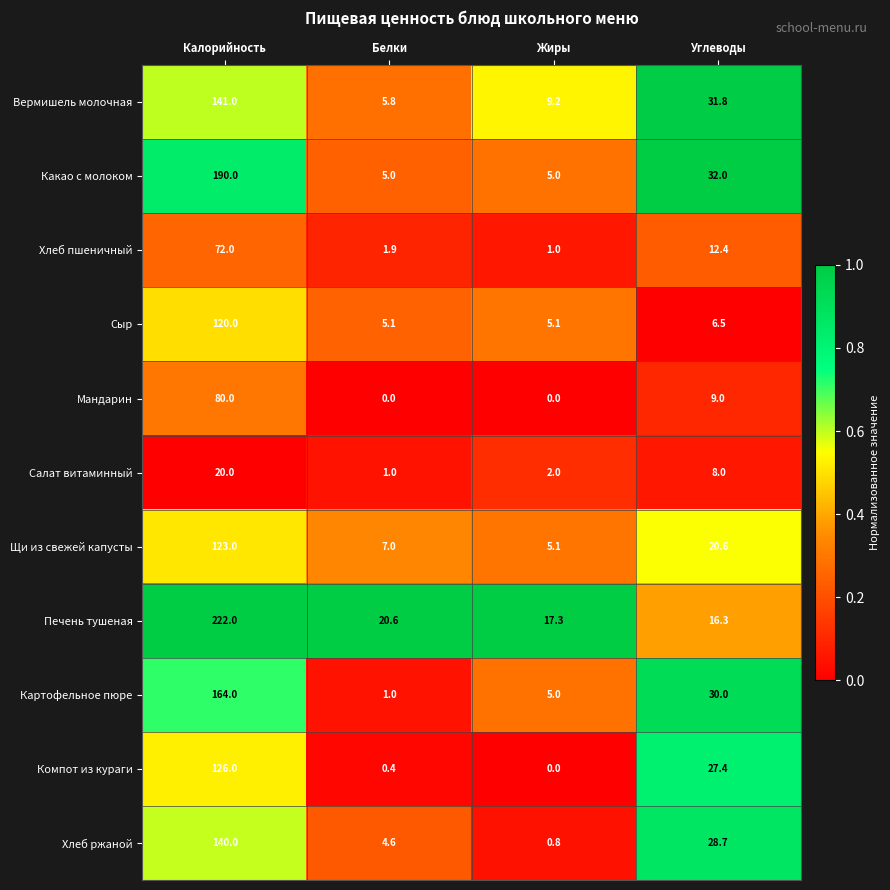

What is the difference between the maximum and minimum values in the Вермишель молочная series?

135.2